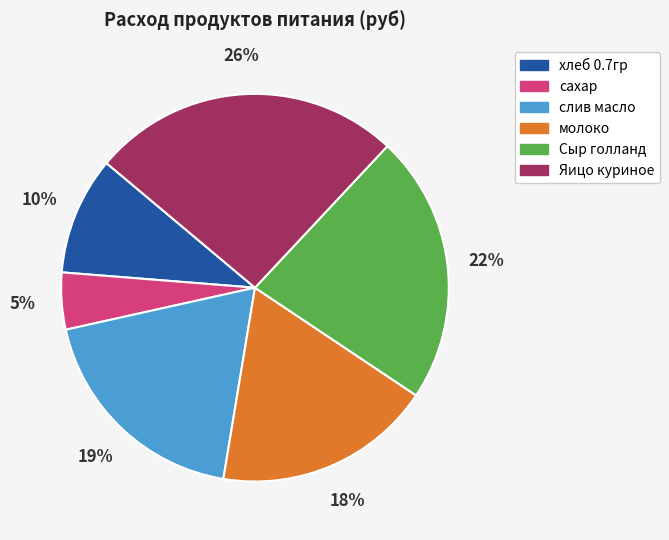

What percentage is the Яицо куриное slice, to the nearest percent?

26%